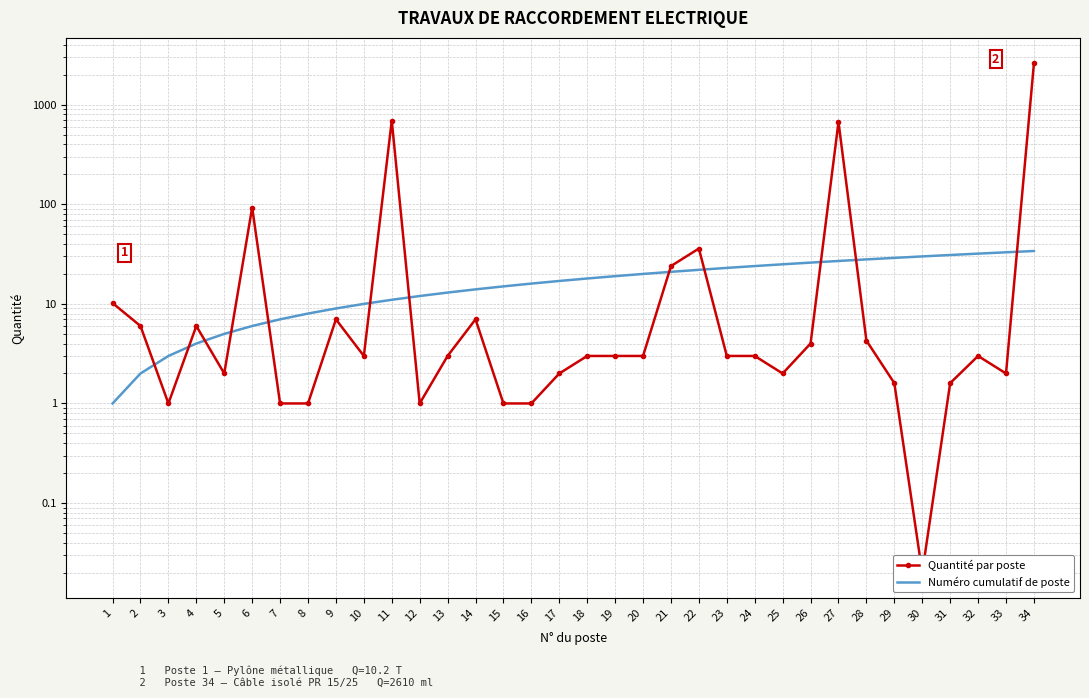

After their last crossing, which series has the higher values: Quantité par poste or Numéro cumulatif de poste?

Quantité par poste